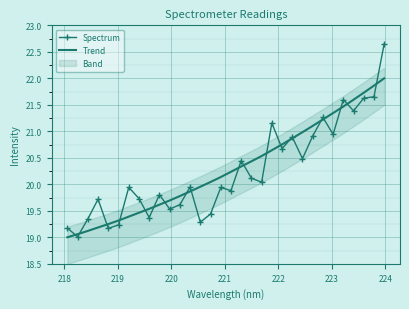

What is the lowest value of the Spectrum series?

19.0